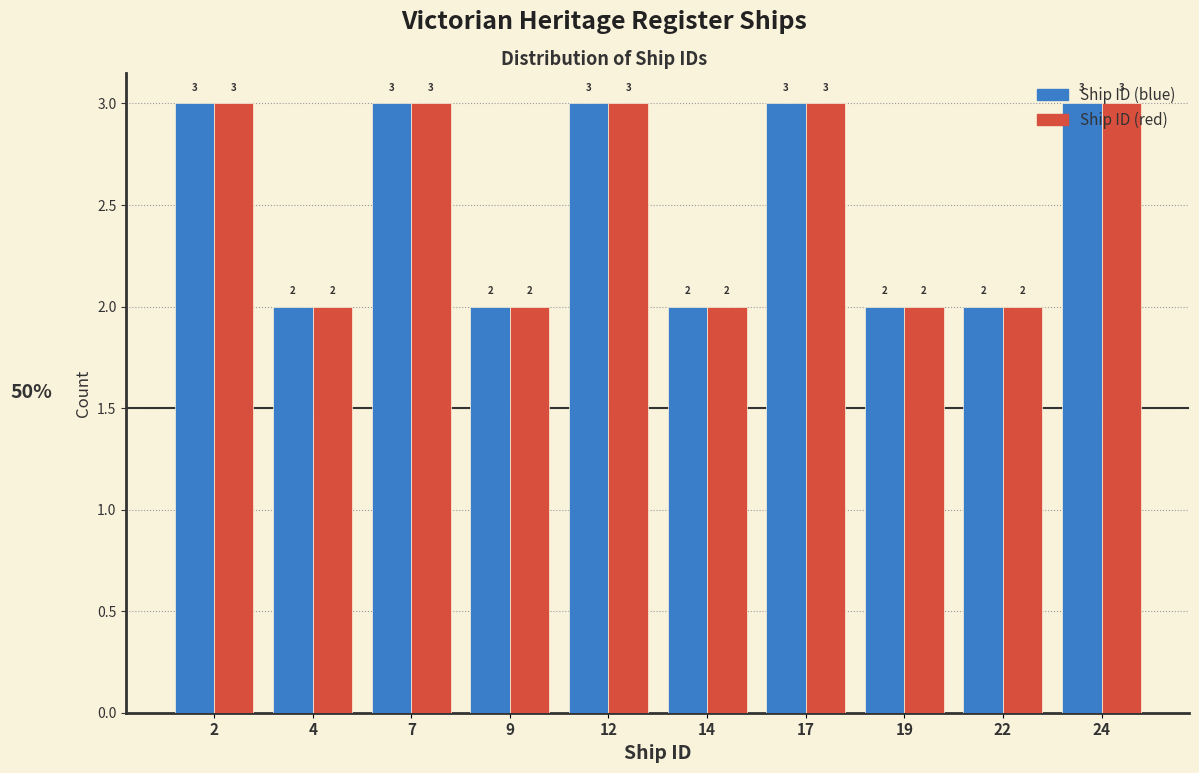

Is it true that Ship ID (blue) equals 2 at 19?

True